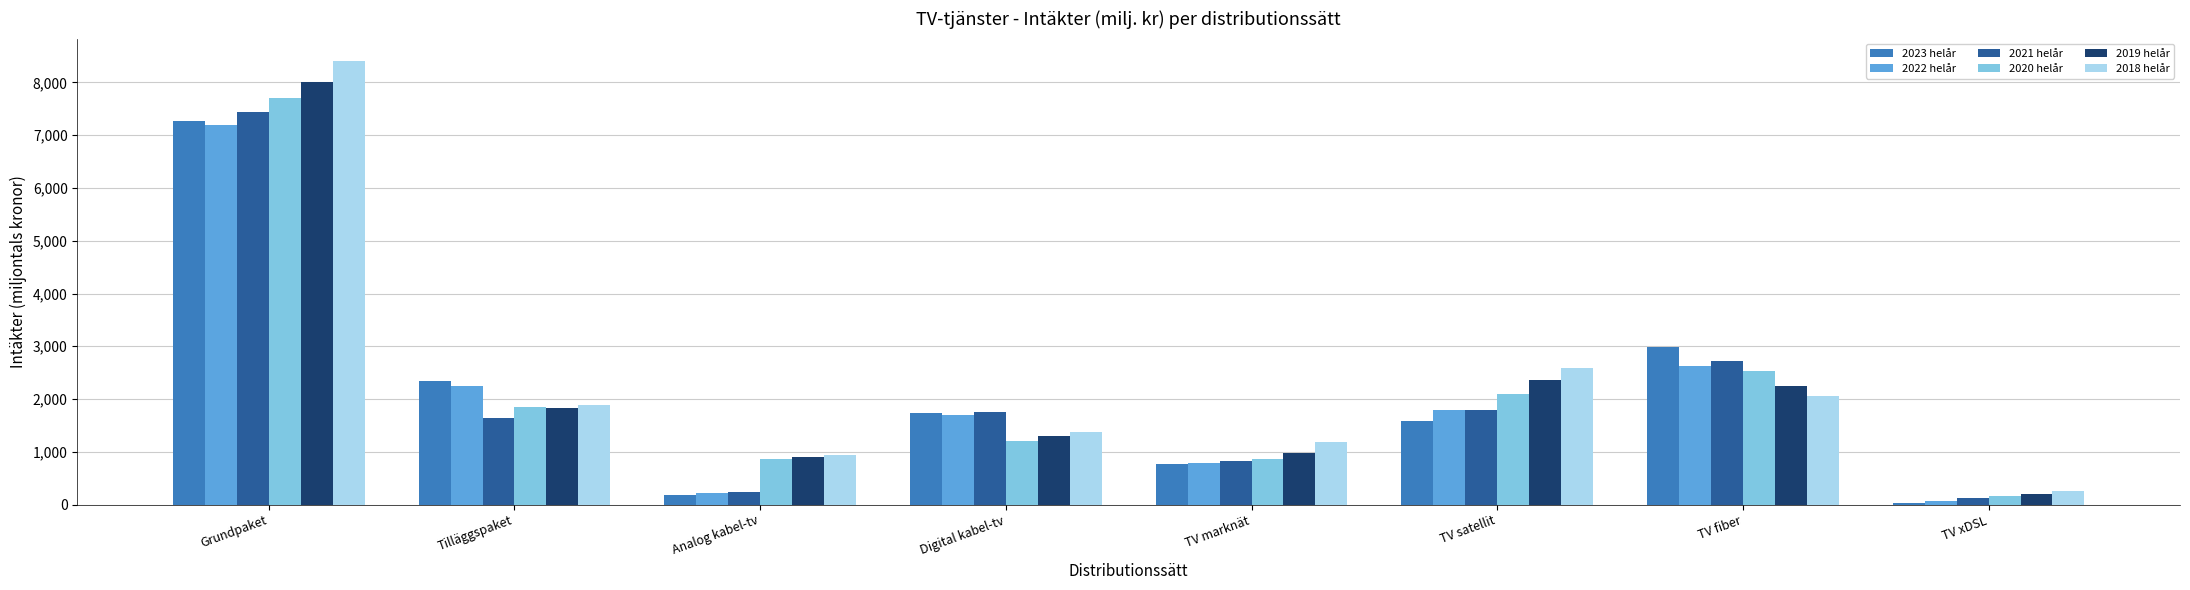

Between TV marknät and TV satellit, which series saw the biggest shift?

2018 helår